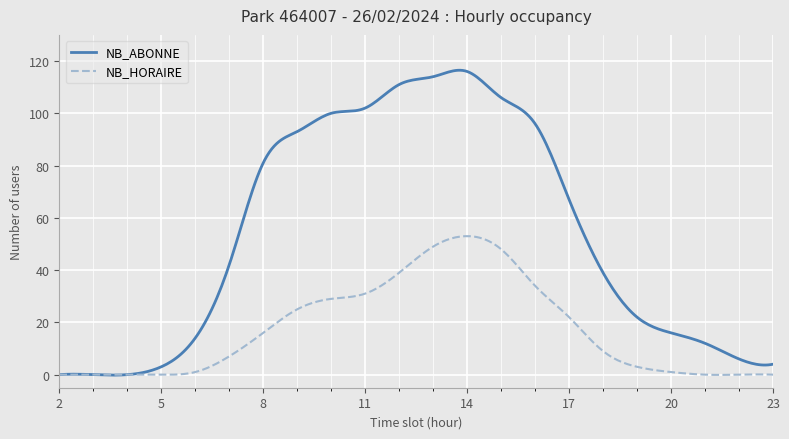

In NB_HORAIRE, how many points are higher than both neighbors (excluding endpoints)?

4